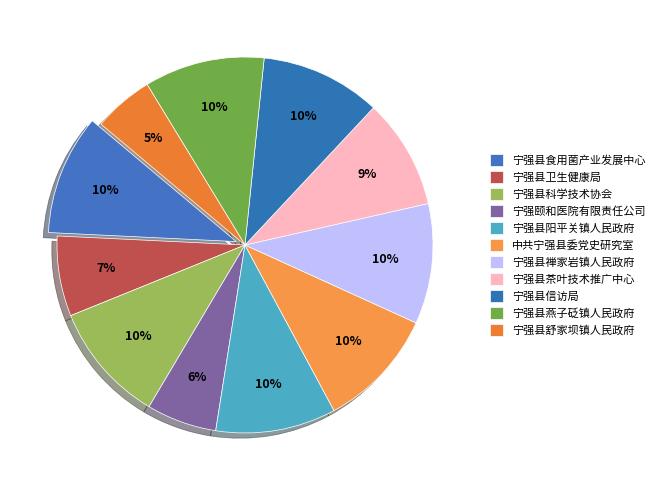

Which has a higher value, 宁强县禅家岩镇人民政府 or 宁强县茶叶技术推广中心?

宁强县禅家岩镇人民政府